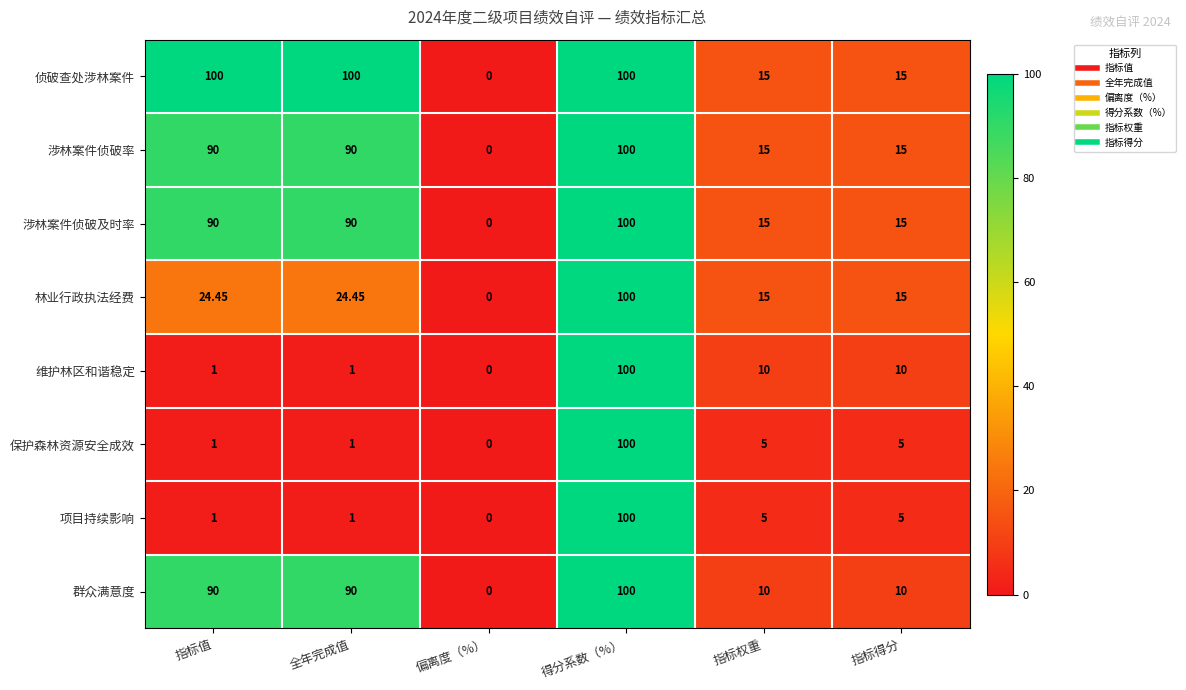

Which series has the largest total across all categories?

侦破查处涉林案件